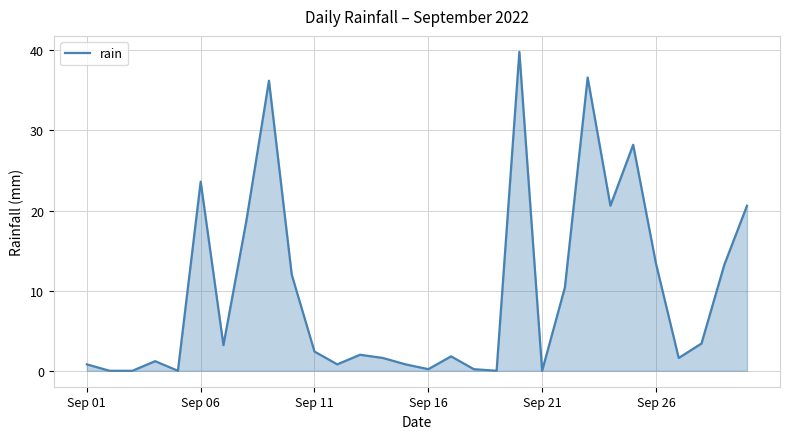

What is the average value?

9.8